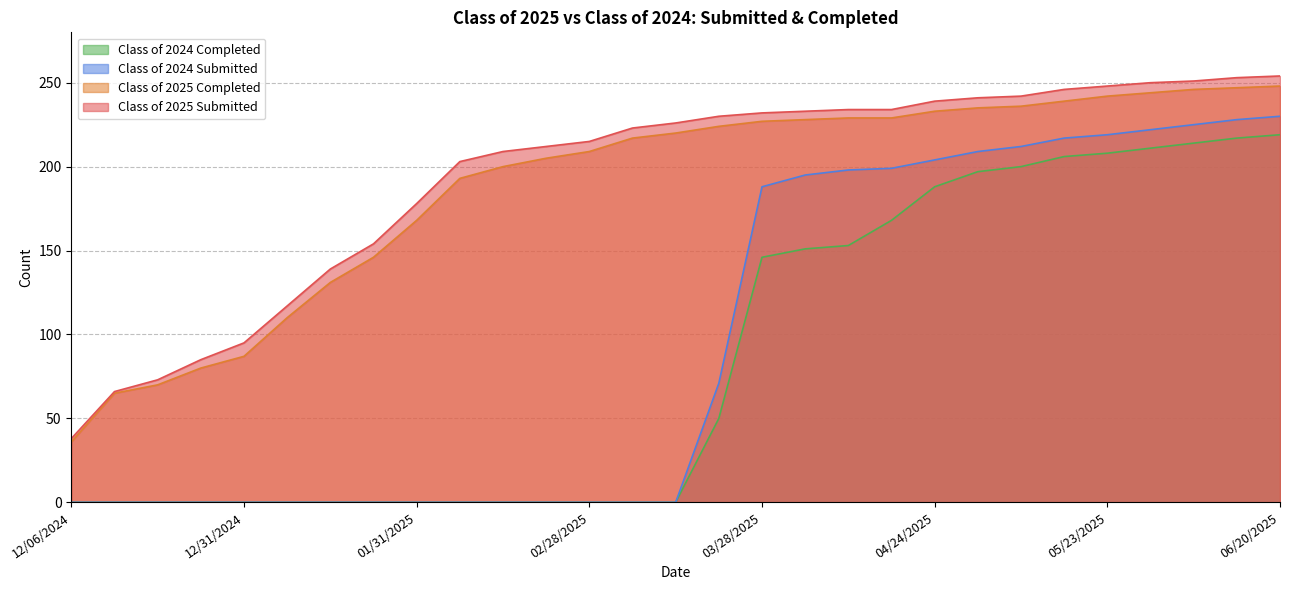

At 04/04/2025, list the series in order from largest to smallest.

Class of 2025 Submitted, Class of 2025 Completed, Class of 2024 Submitted, Class of 2024 Completed